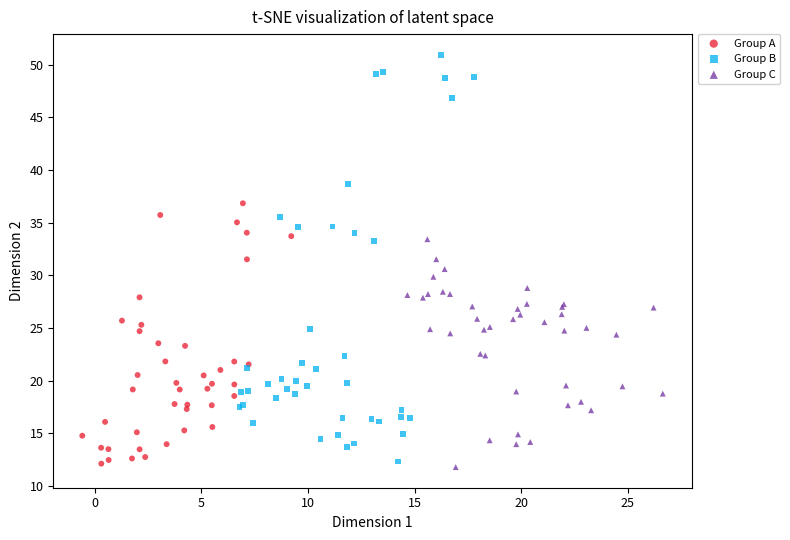

Which series has the largest Y range (max minus min)?

Group B